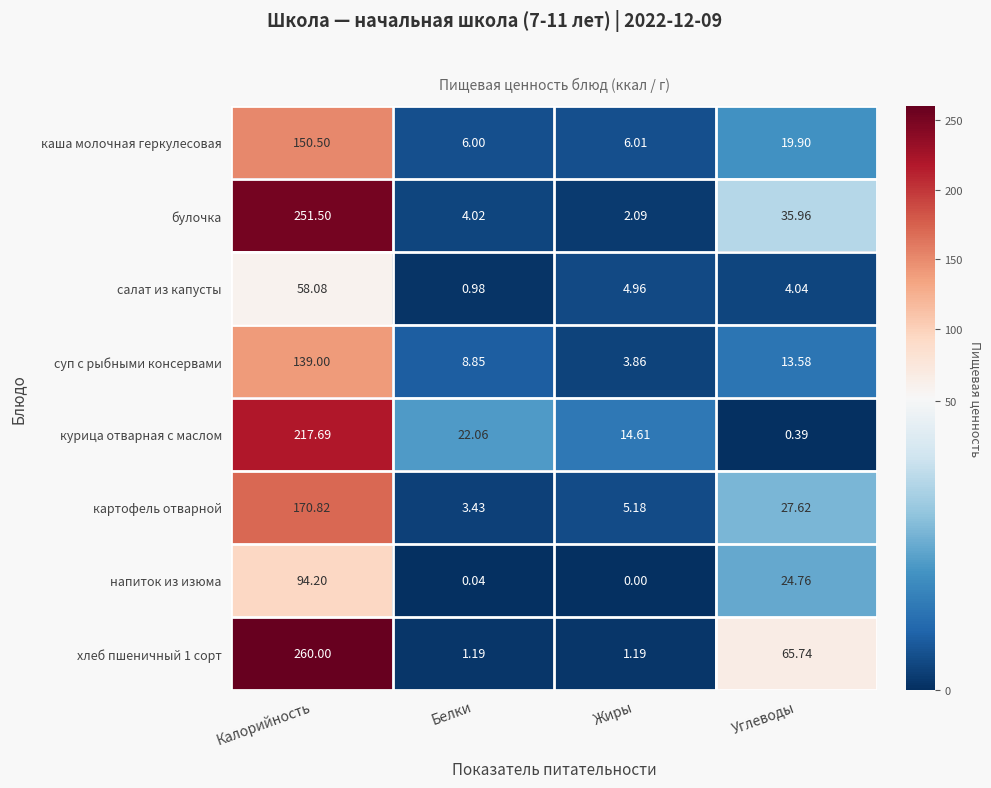

What is the maximum value shown in the chart?

260.0